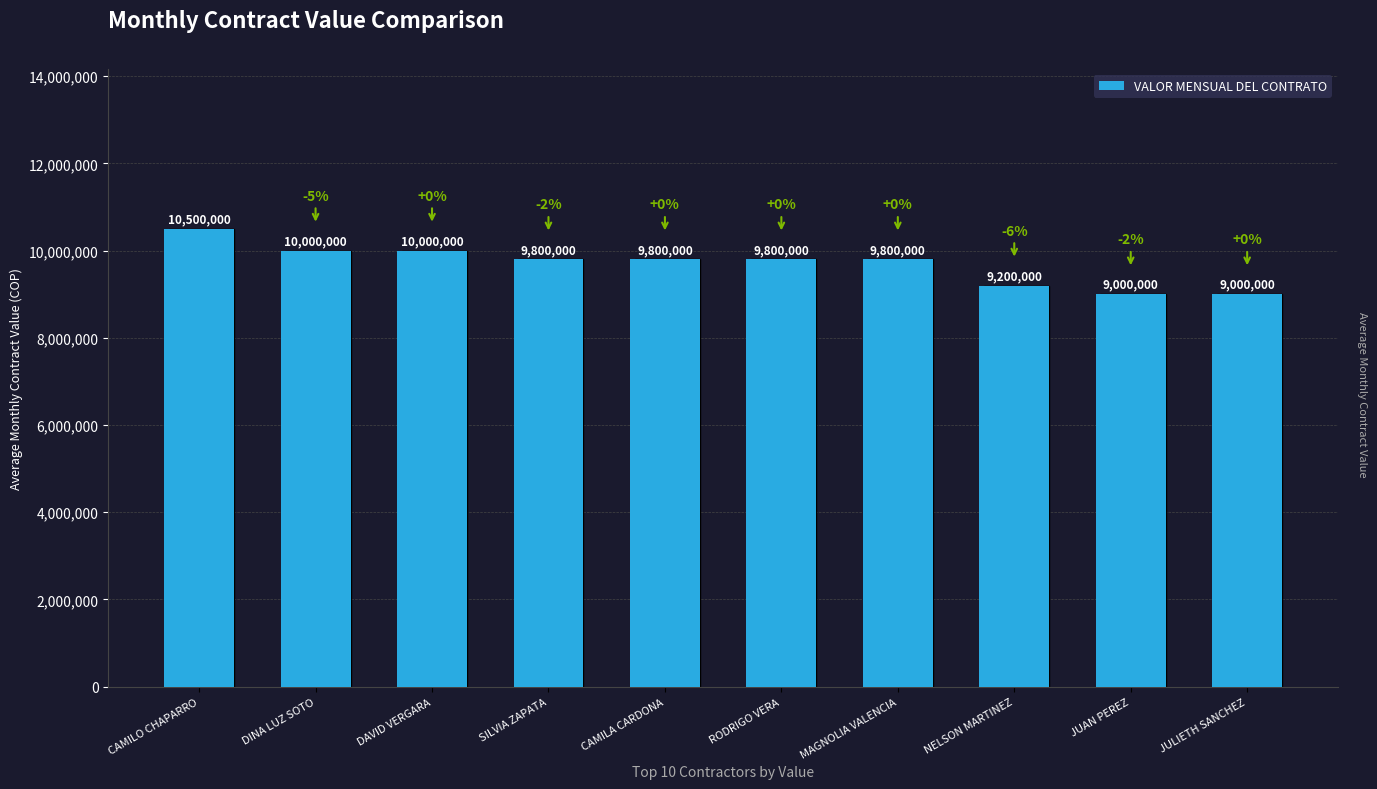

How many data points are less than 9800000?

3